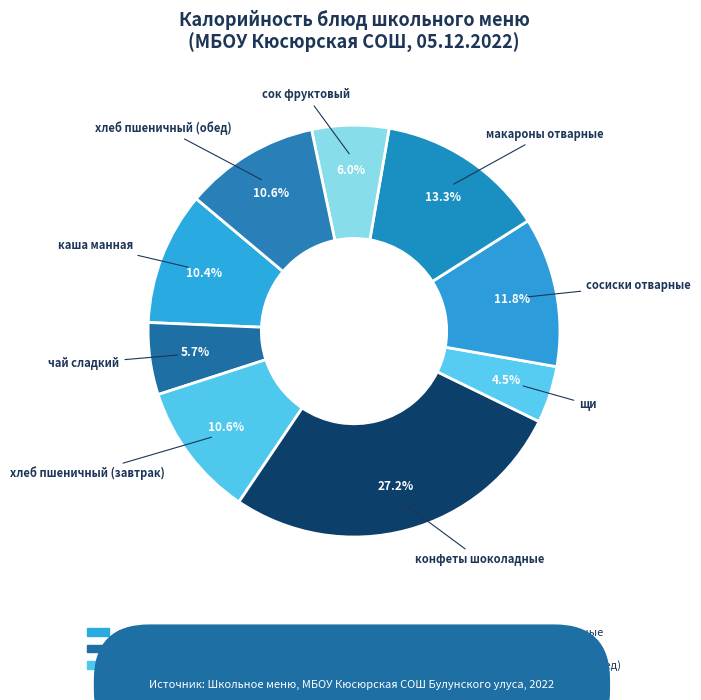

Does чай сладкий account for over 50% of the chart?

No